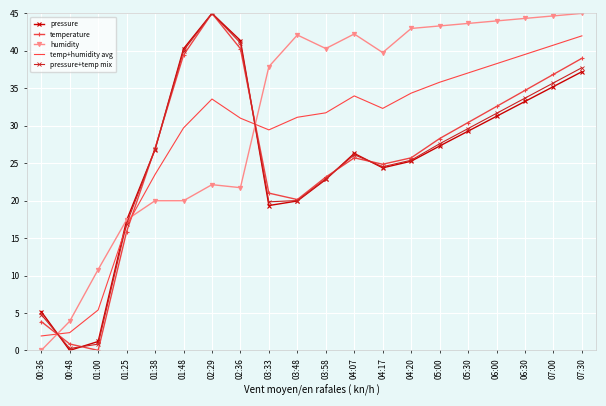

After their last crossing, which series has the higher values: humidity or temperature?

humidity